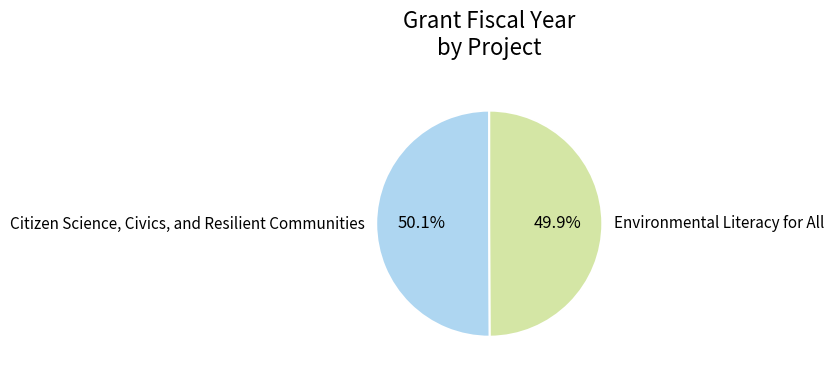

To the nearest percent, what is the average slice percentage?

50%